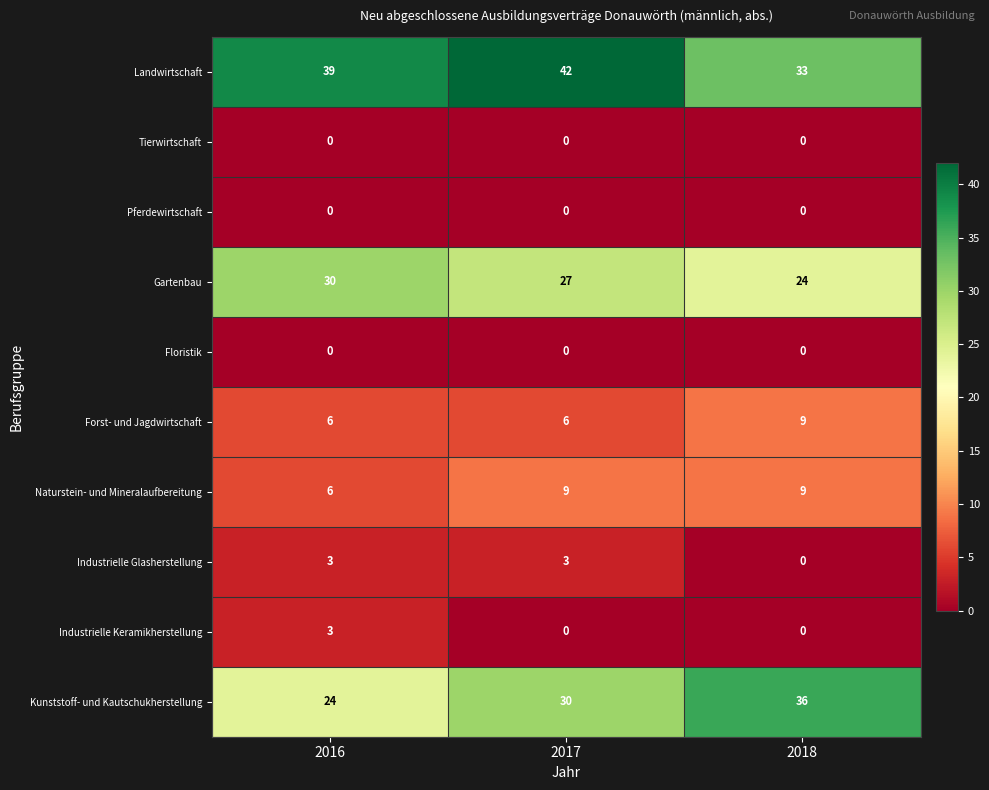

What is the maximum value for Industrielle Keramikherstellung?

3